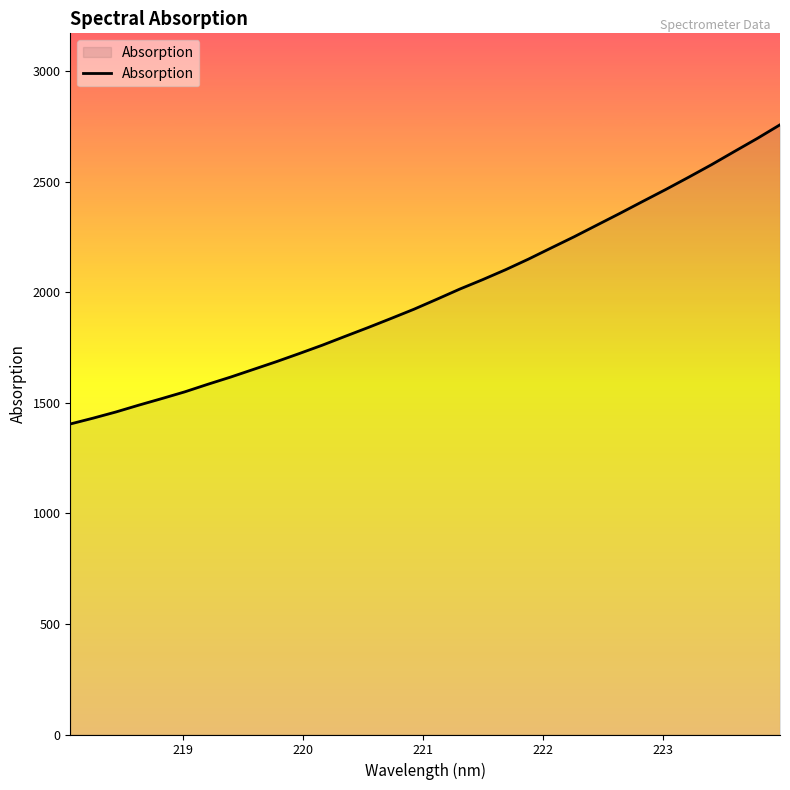

What is the minimum value shown in the chart?

1404.1